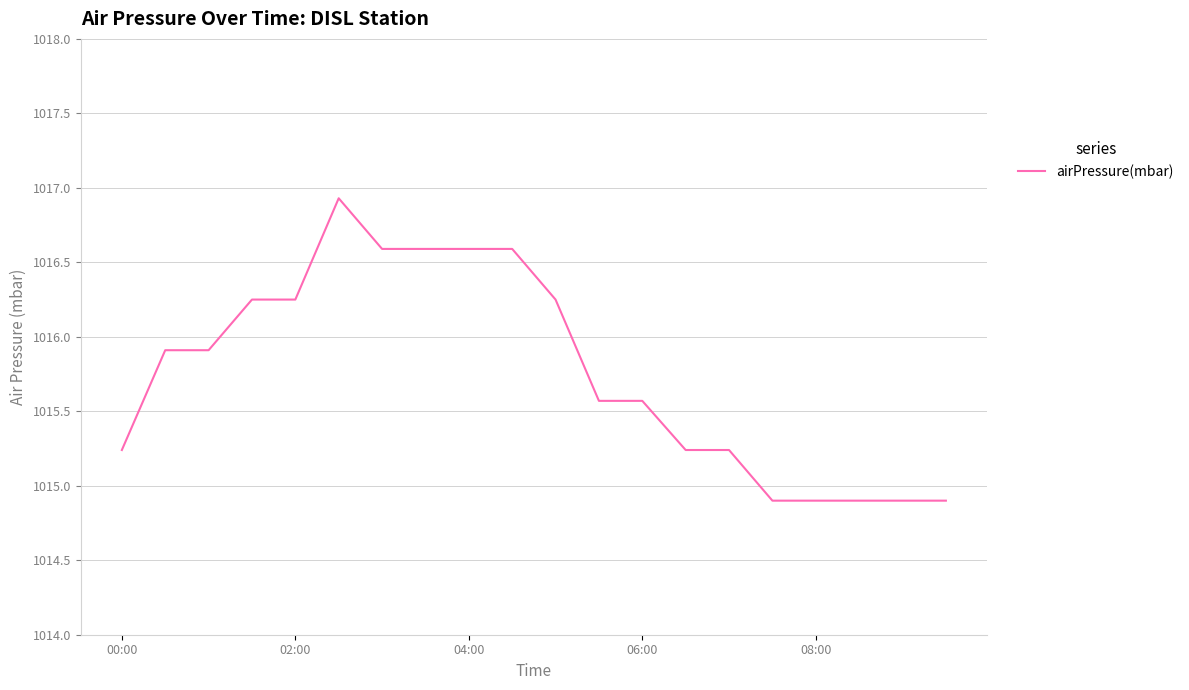

What is the smallest value displayed?

1014.9